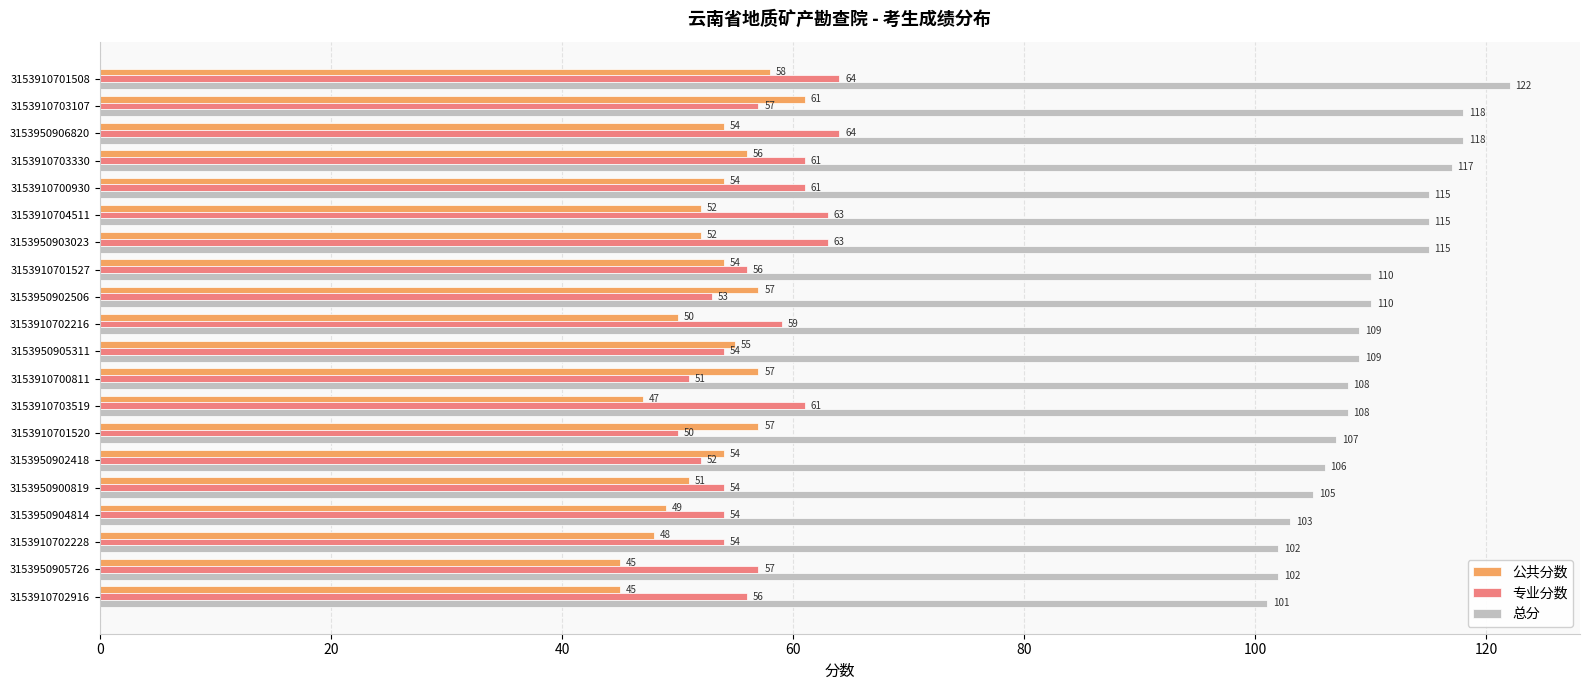

What is the average value of the 公共分数 series?

53